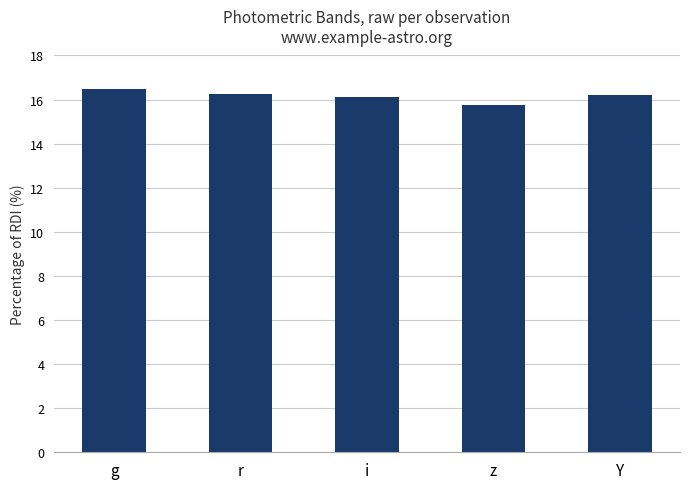

What is the label of the 5th bar from the right?

g